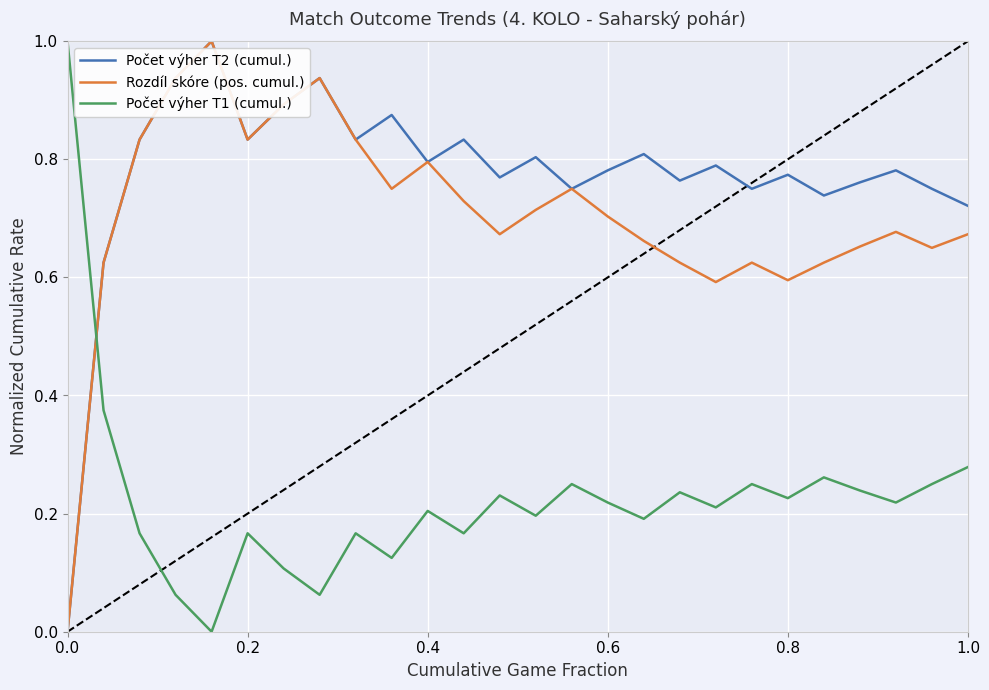

True or false: Rozdíl skóre (pos. cumul.) and Počet výher T1 (cumul.) cross at least once.

True